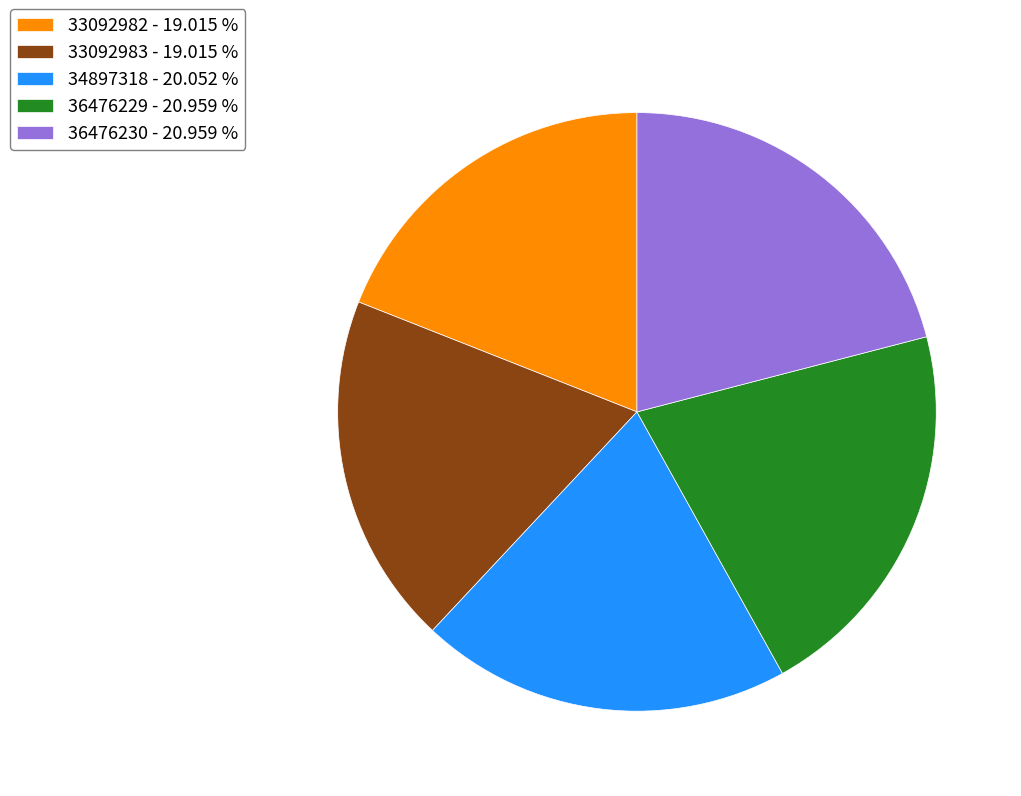

Which has a higher value, 34897318 or 33092982?

34897318